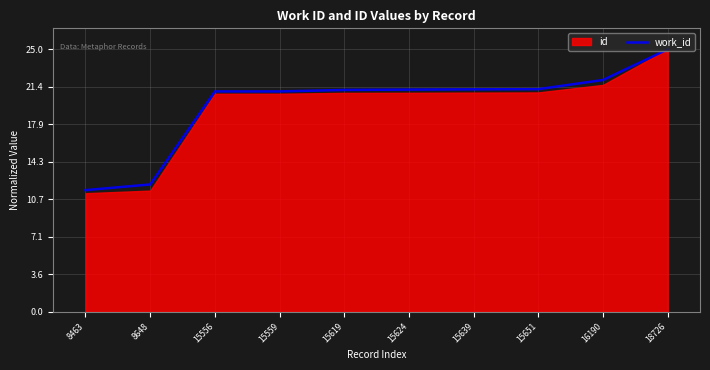

What is the difference between the values at 8463 and 15556?

9.4